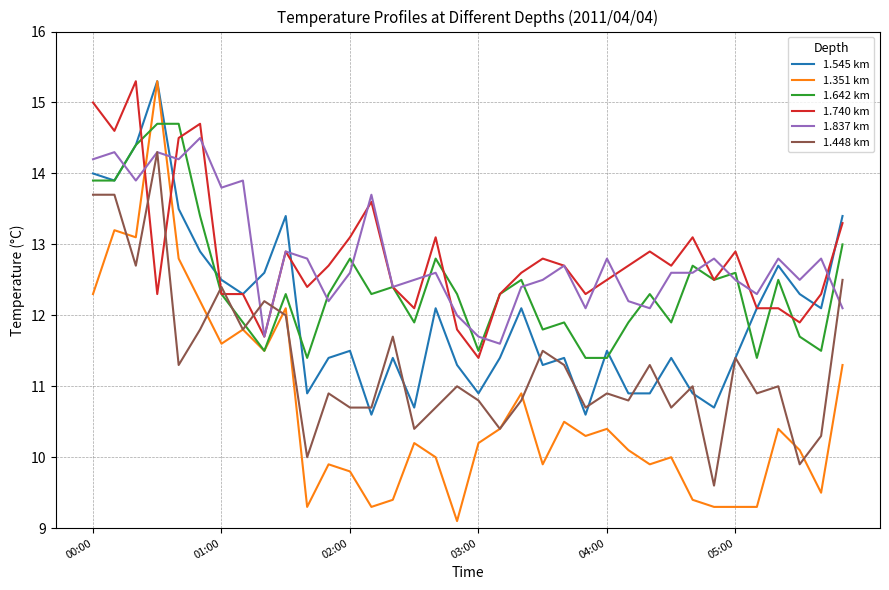

Which series has the widest spread of values?

1.351 km